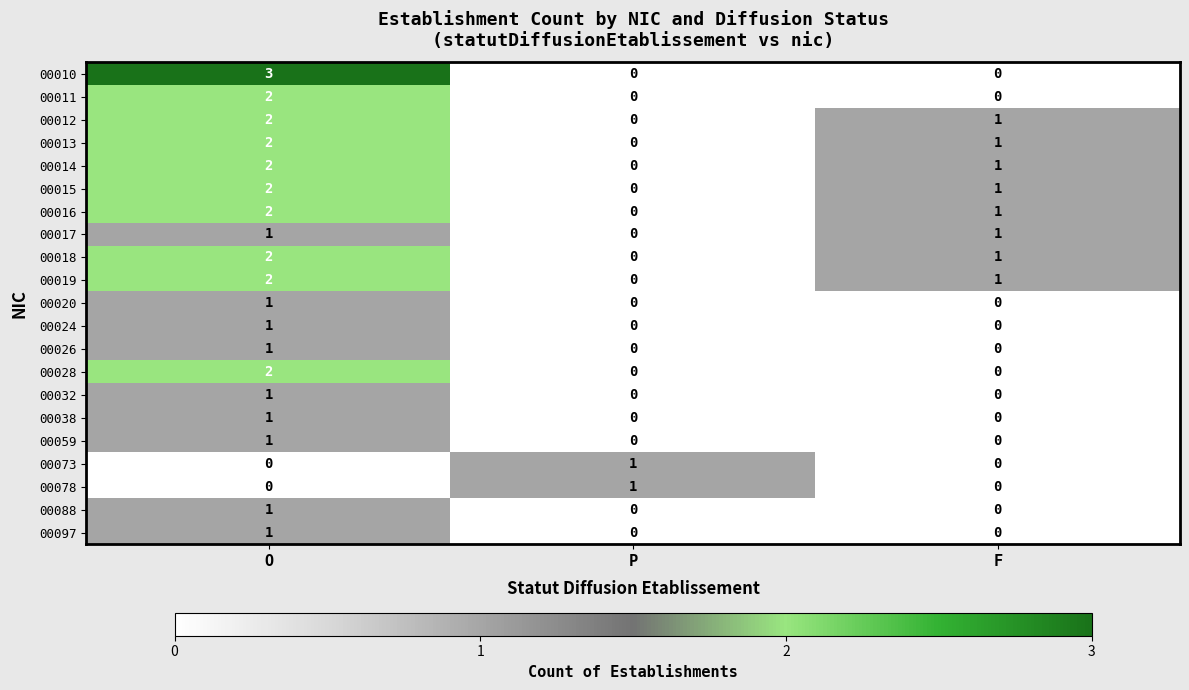

True or false: 00059 has a value of 0 at O.

False